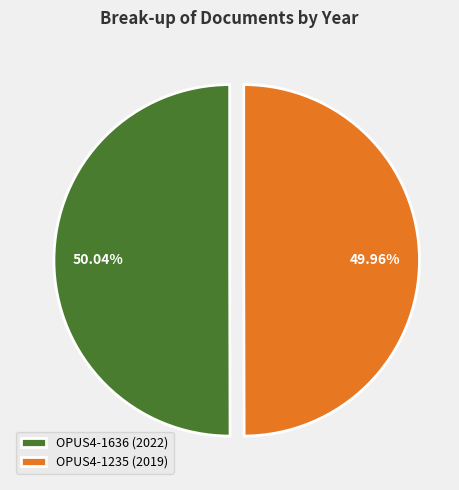

Is it true that OPUS4-1636 is 57% of the pie?

False